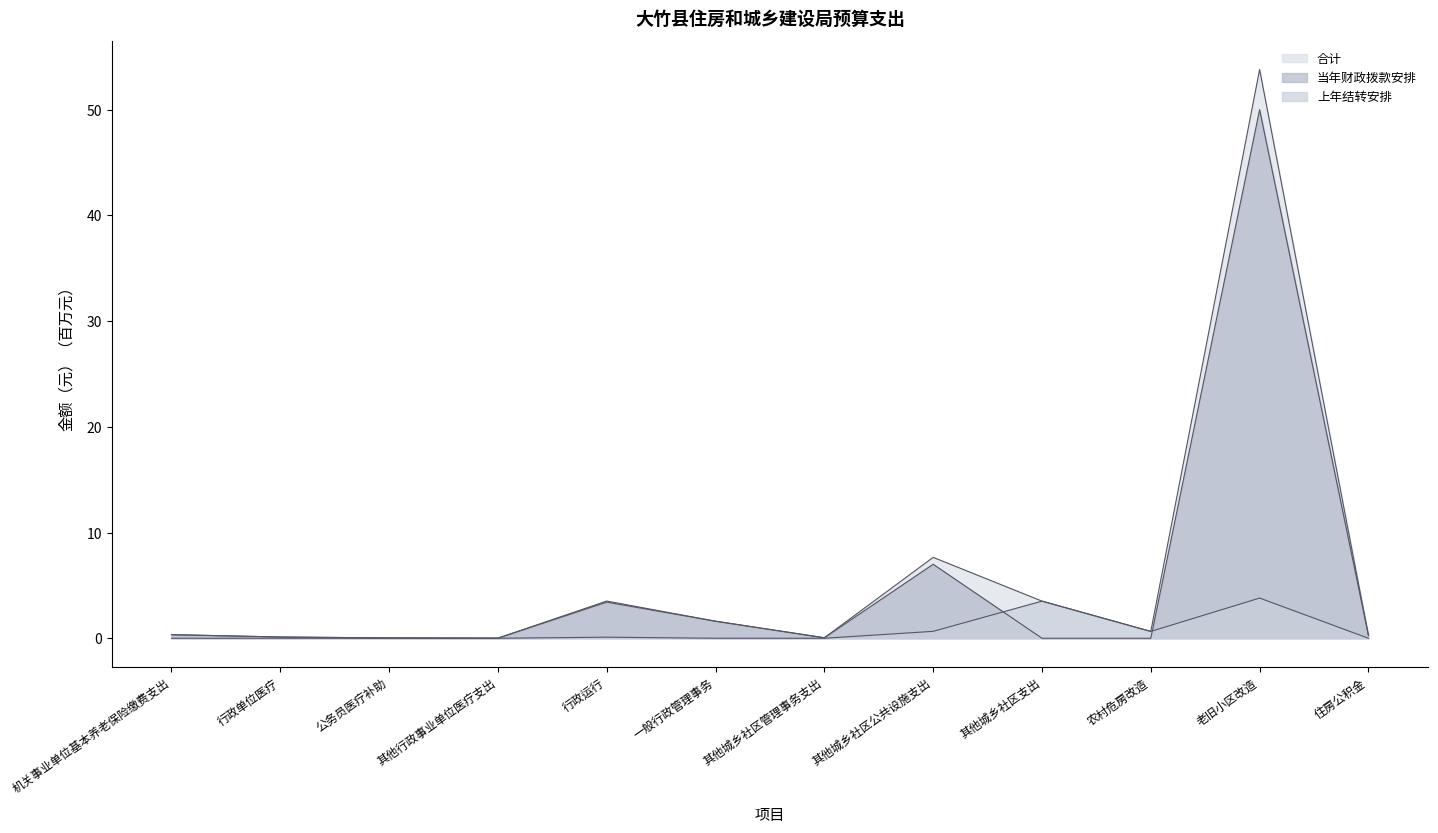

At which label does 上年结转安排 reach its peak?

老旧小区改造